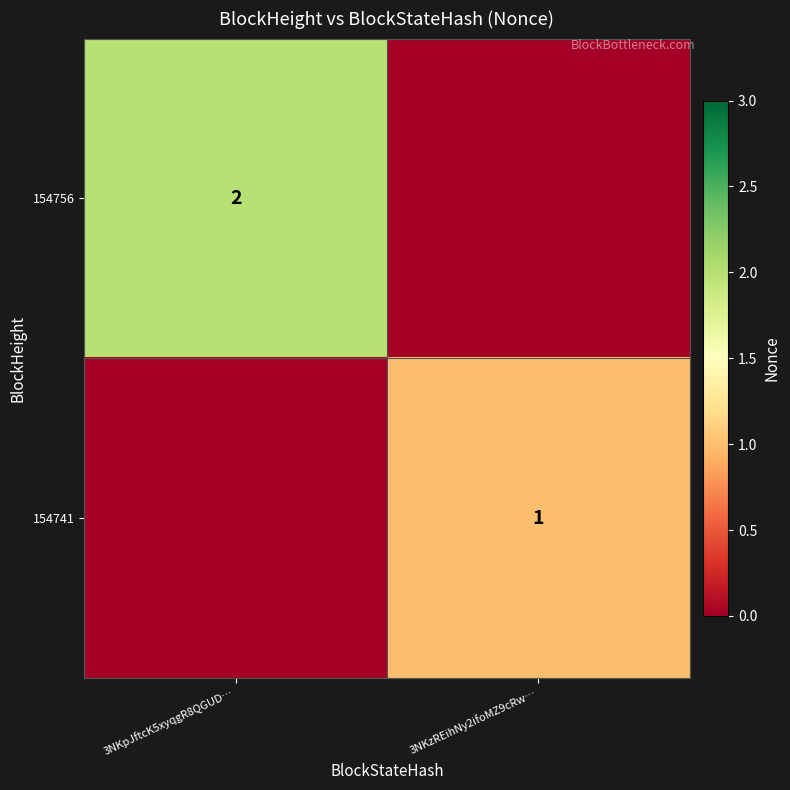

The 154756 series shows 1 at 3NKpJftcK5xyqgR8QGUD…. True or false?

False